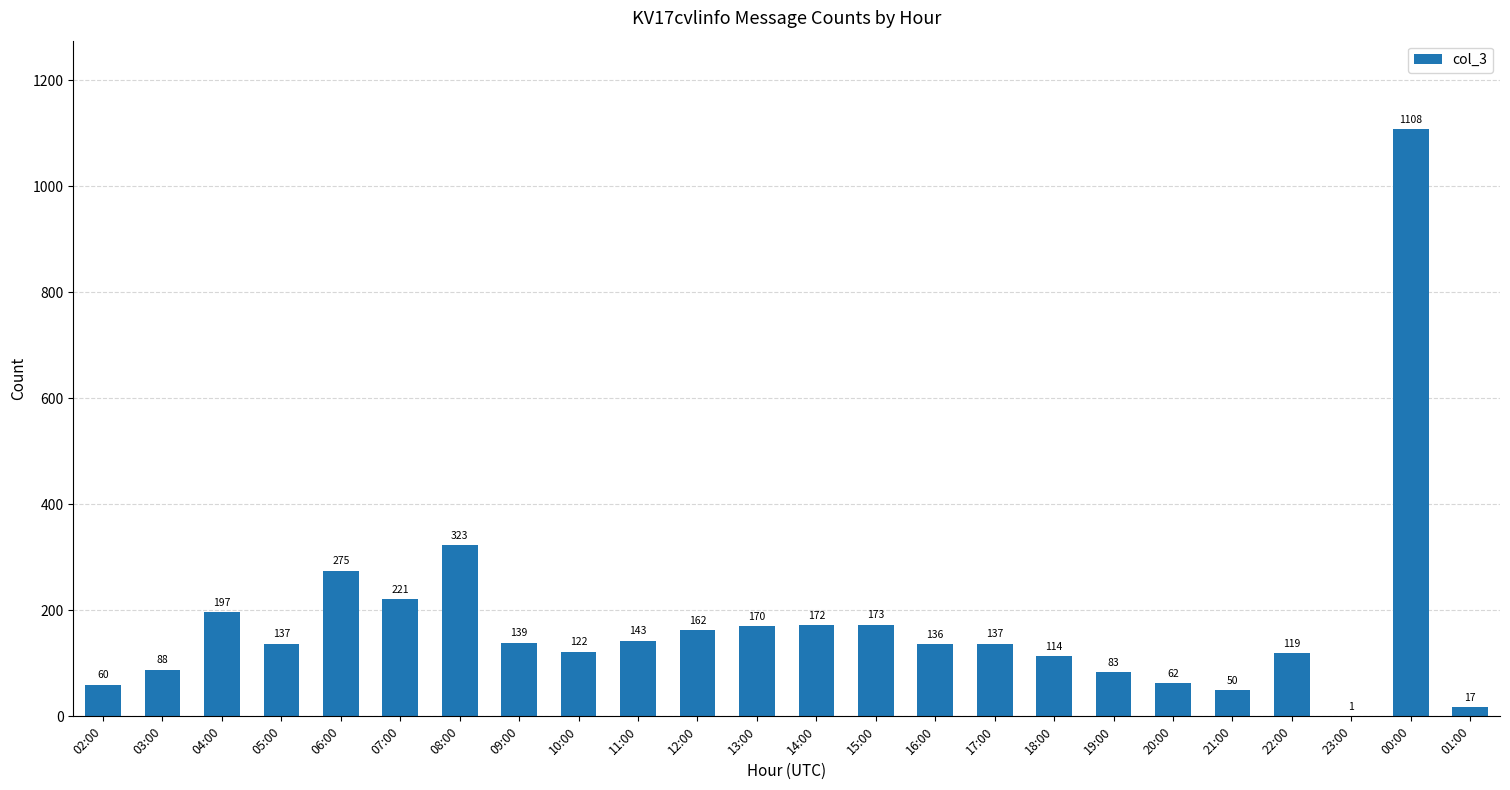

Count the number of data series in this chart.

1